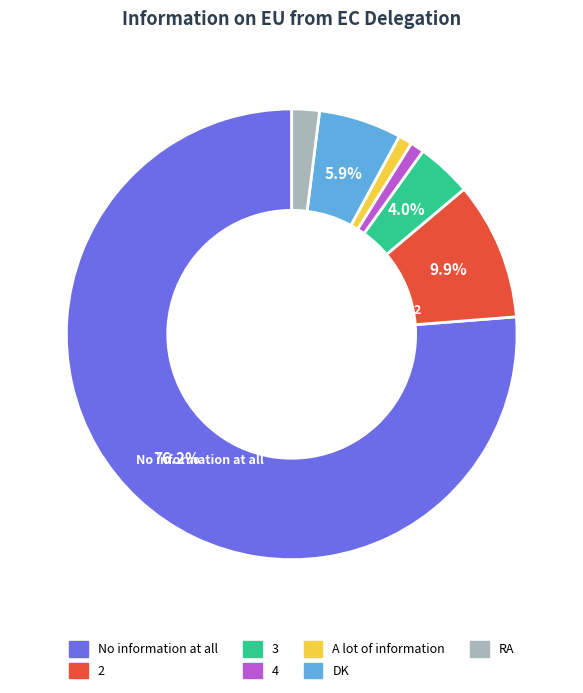

The No information at all slice represents 85% of the pie. True or false?

False